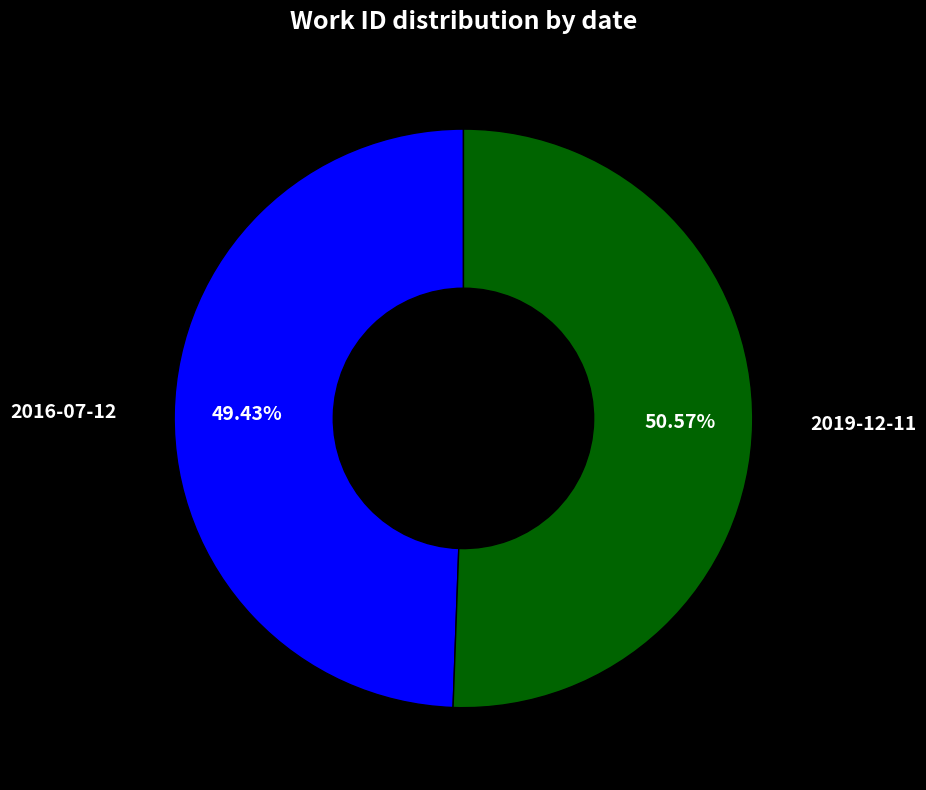

What is the largest slice in the pie chart?

2019-12-11